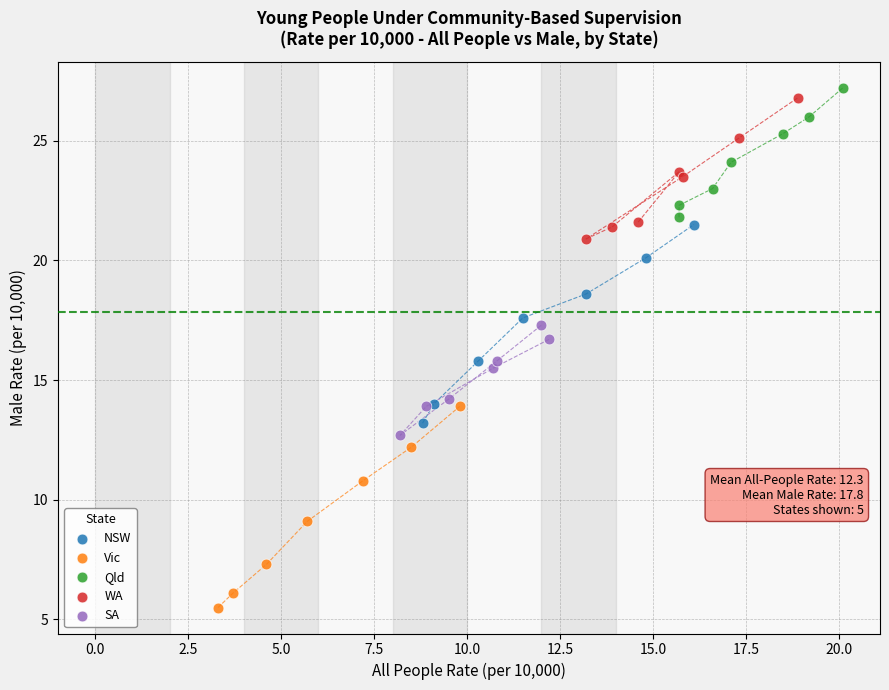

Which series has the largest Y range (max minus min)?

Vic